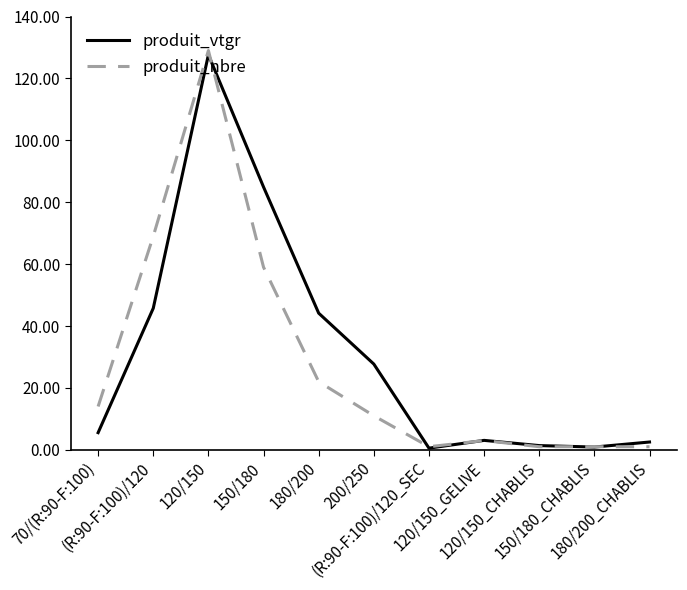

Which series has the widest spread of values?

produit_nbre